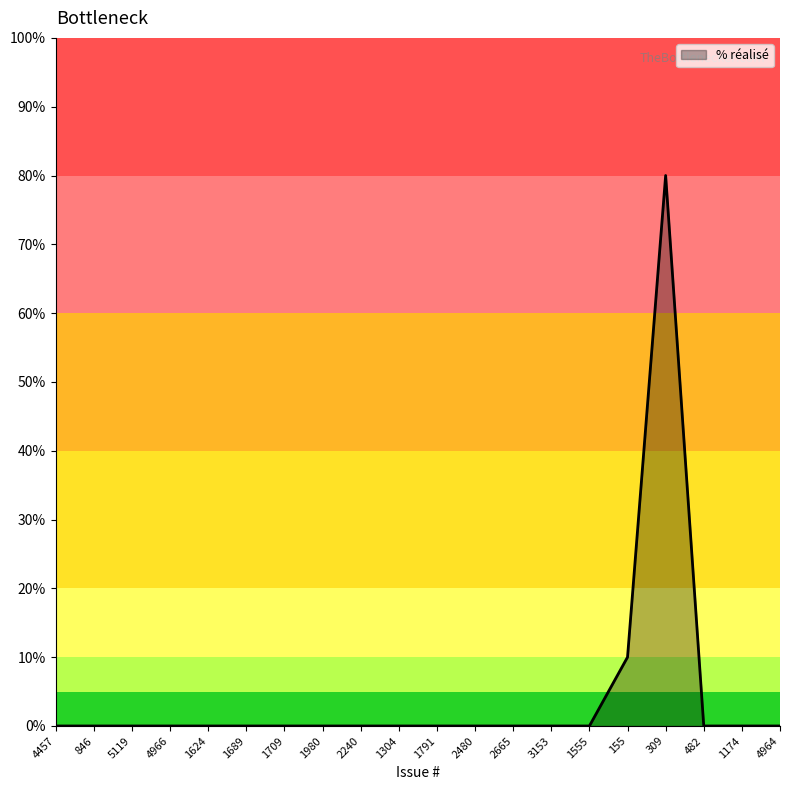

Does the chart have visible grid lines?

No